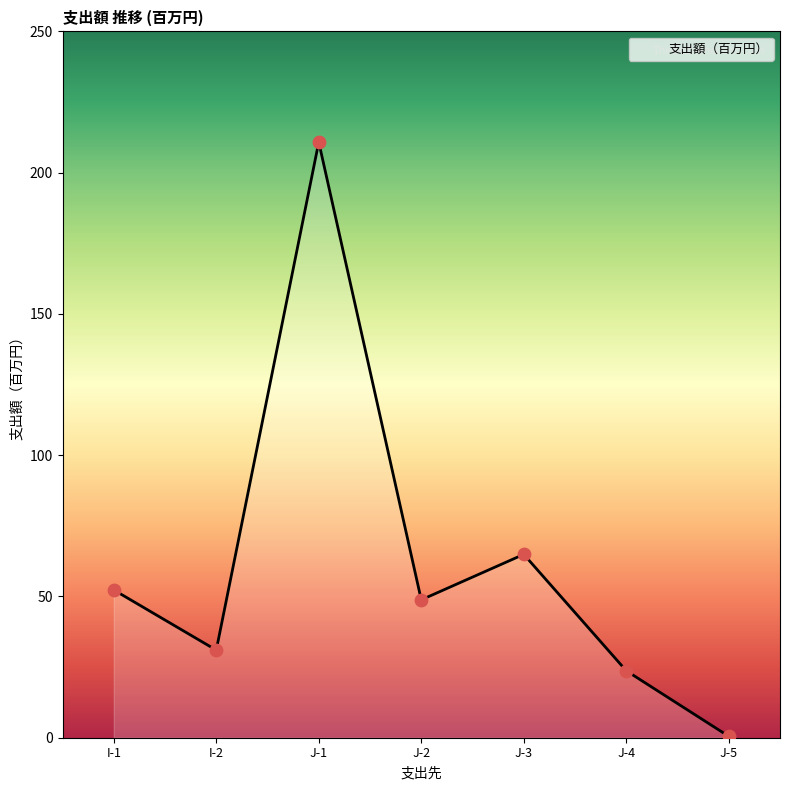

What is the change in value from I-1 to J-2?

-3.5